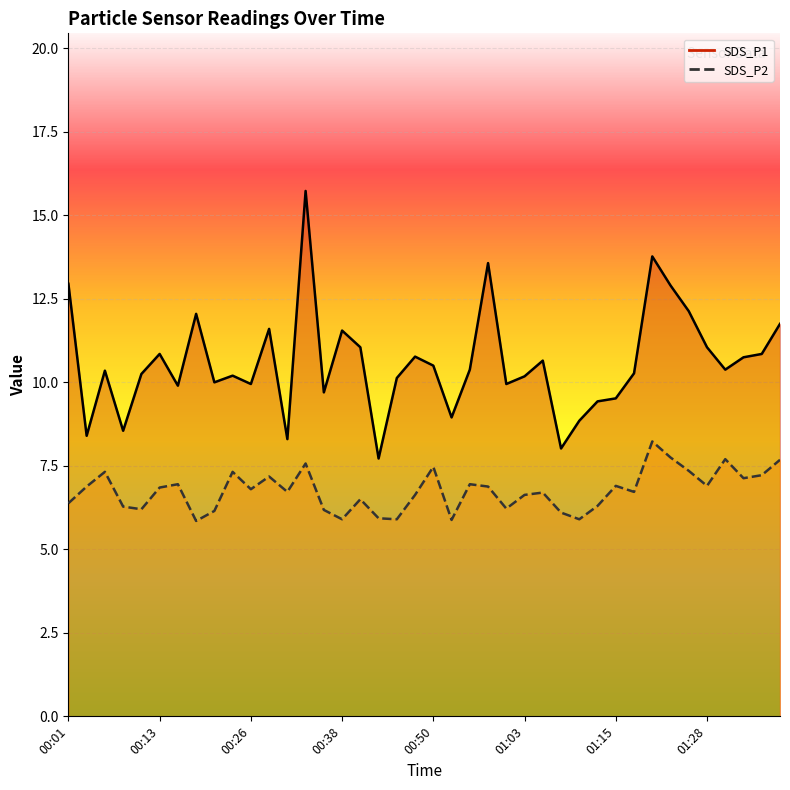

What is the sum of all SDS_P1 values?

423.9